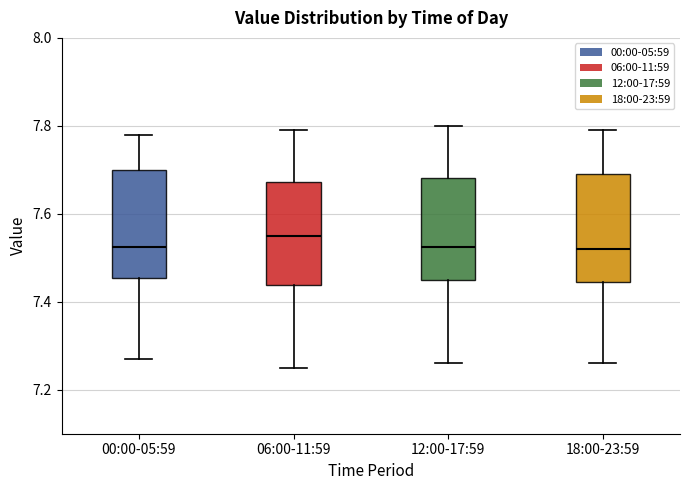

Where does the lower whisker of the box for 12:00-17:59 end on the y-axis? The values are not printed on the chart, so give them approximately, as read against the axis.

7.26